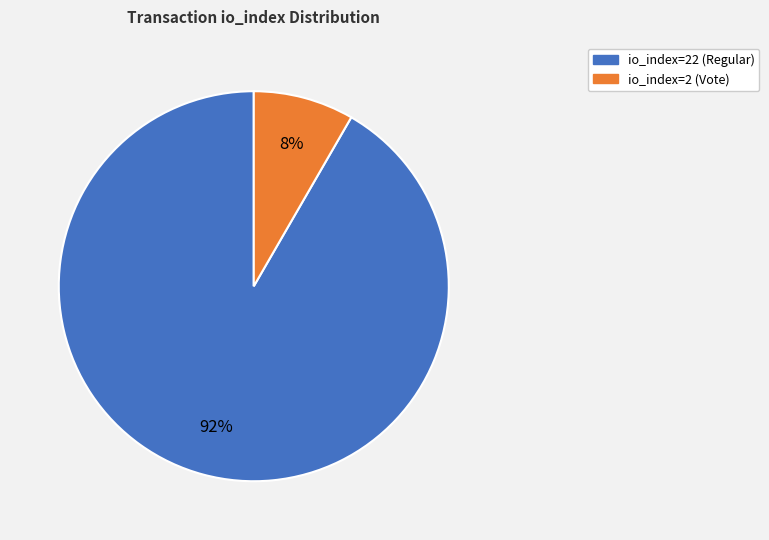

How many slices are in this pie chart?

2